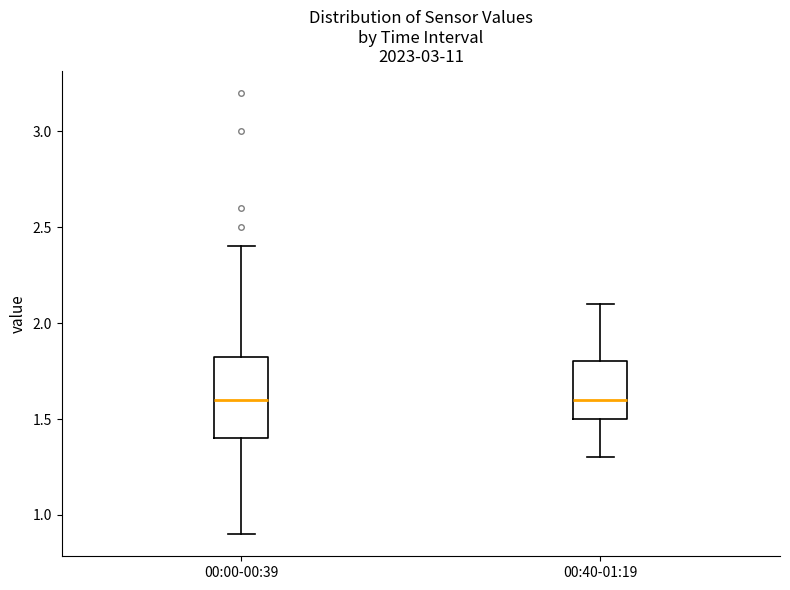

Comparing the boxes themselves (not the whiskers), which one is the tallest?

00:00-00:39